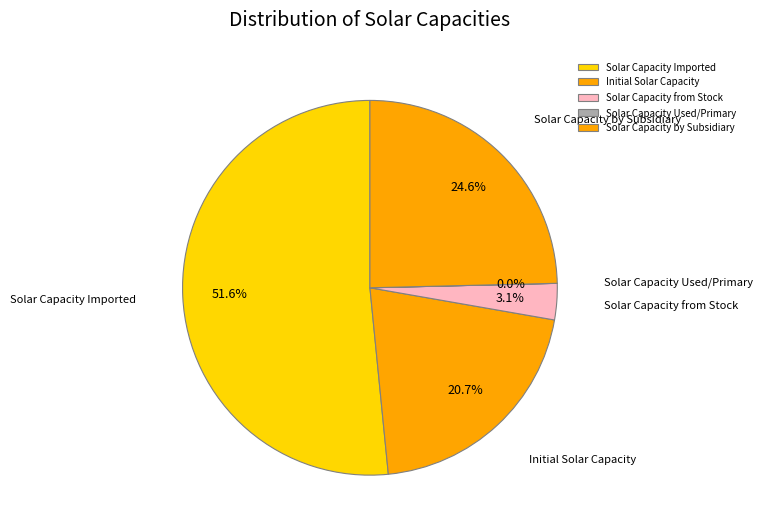

Does any single category account for the majority?

Yes